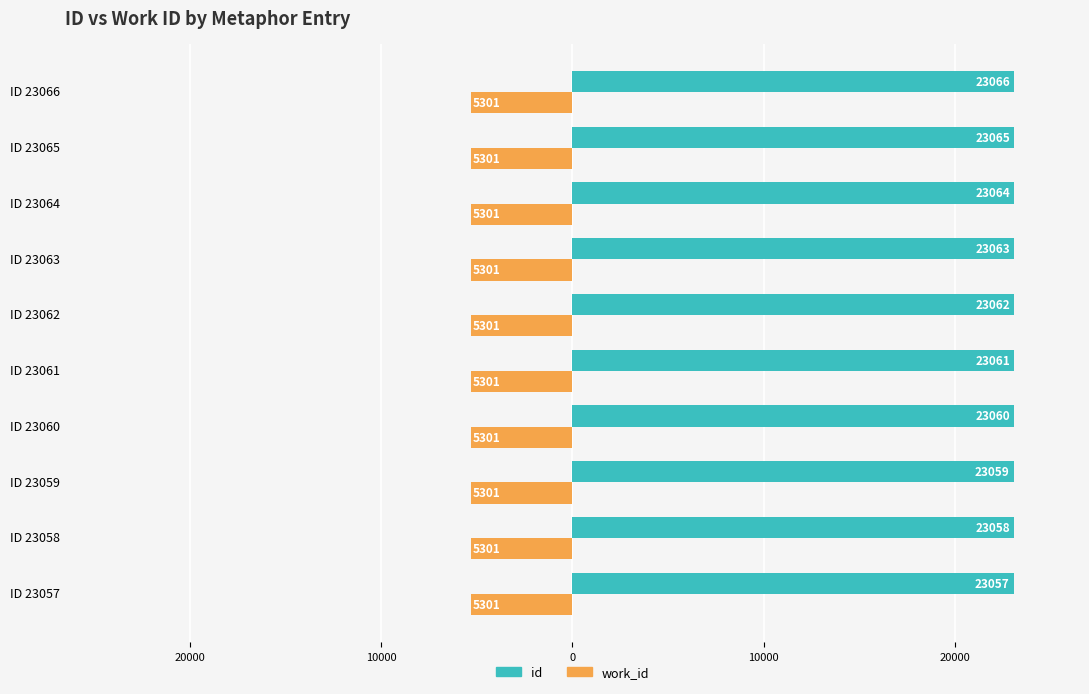

What are all the series names shown in the legend?

id, work_id